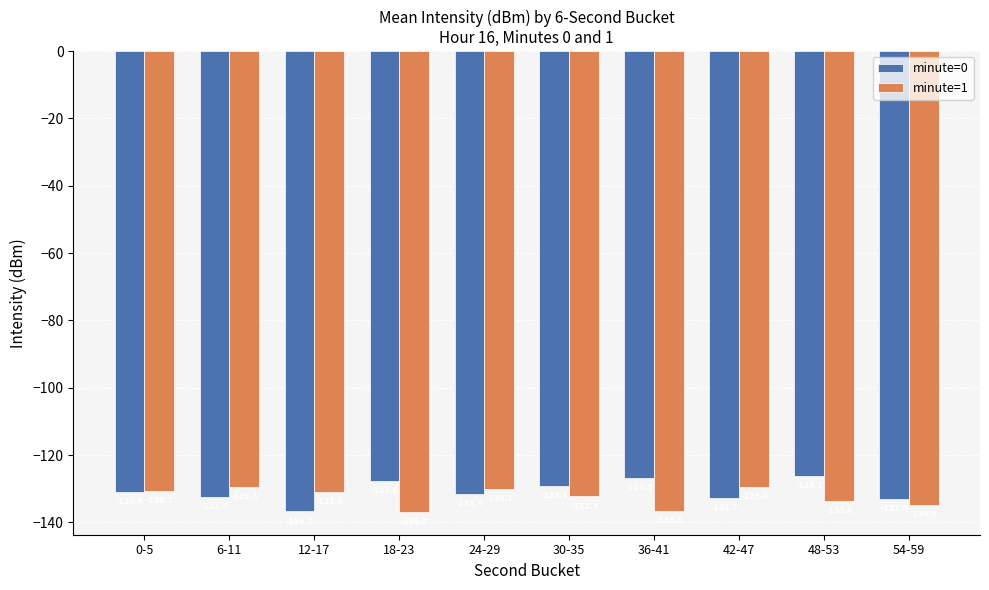

What is the highest value of the minute=0 series?

-126.1